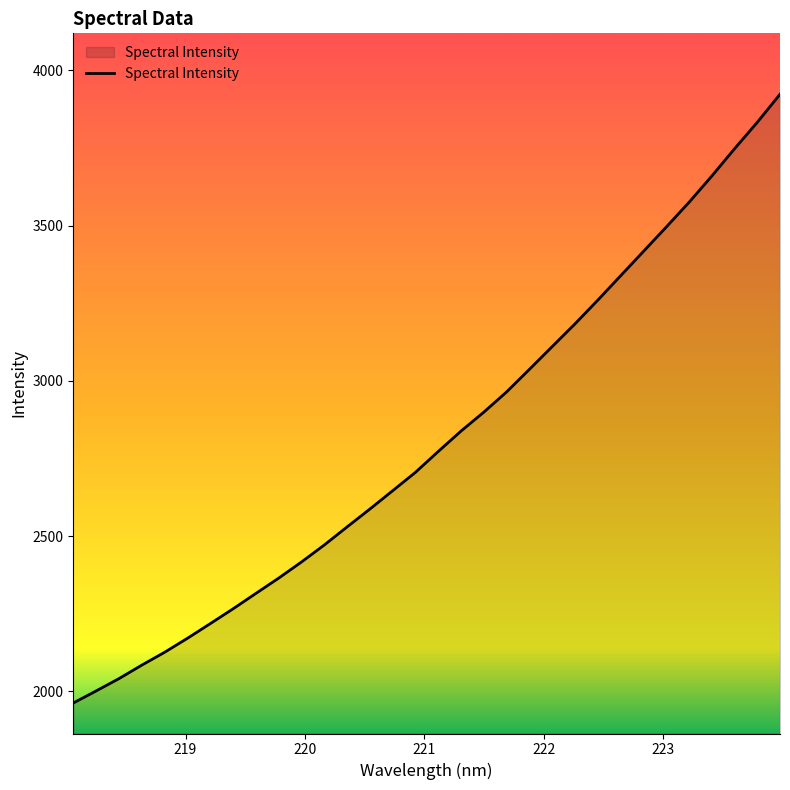

What is the greatest value displayed?

3923.4